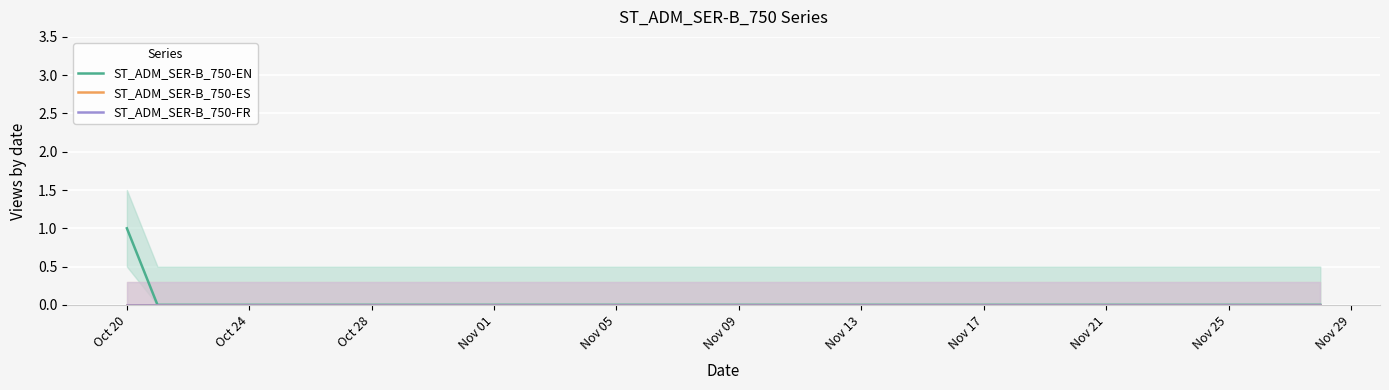

True or false: ST_ADM_SER-B_750-ES and ST_ADM_SER-B_750-FR intersect in this chart.

False